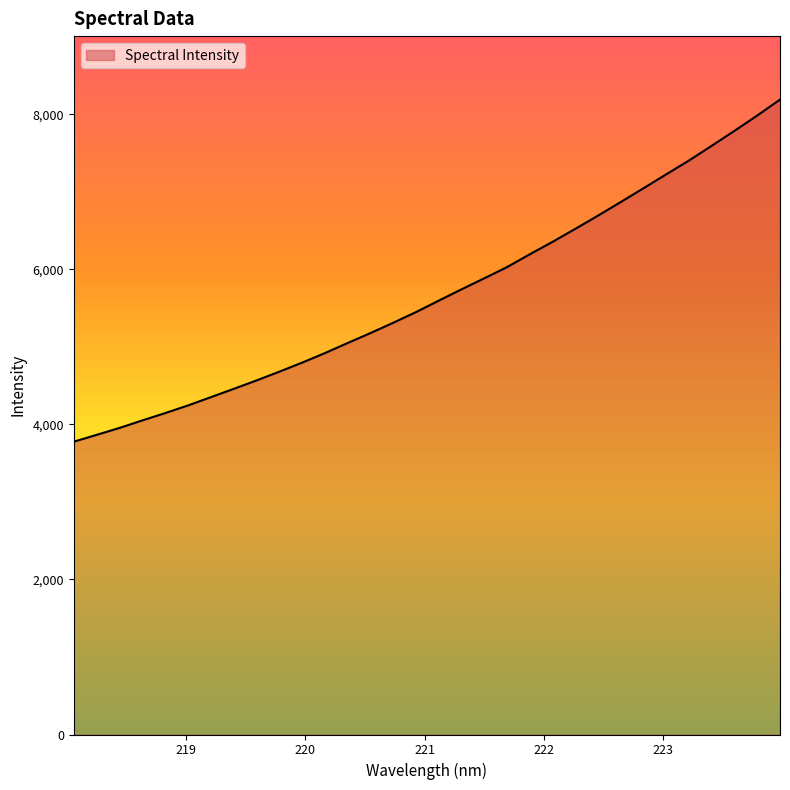

How many categories are shown in the chart?

32